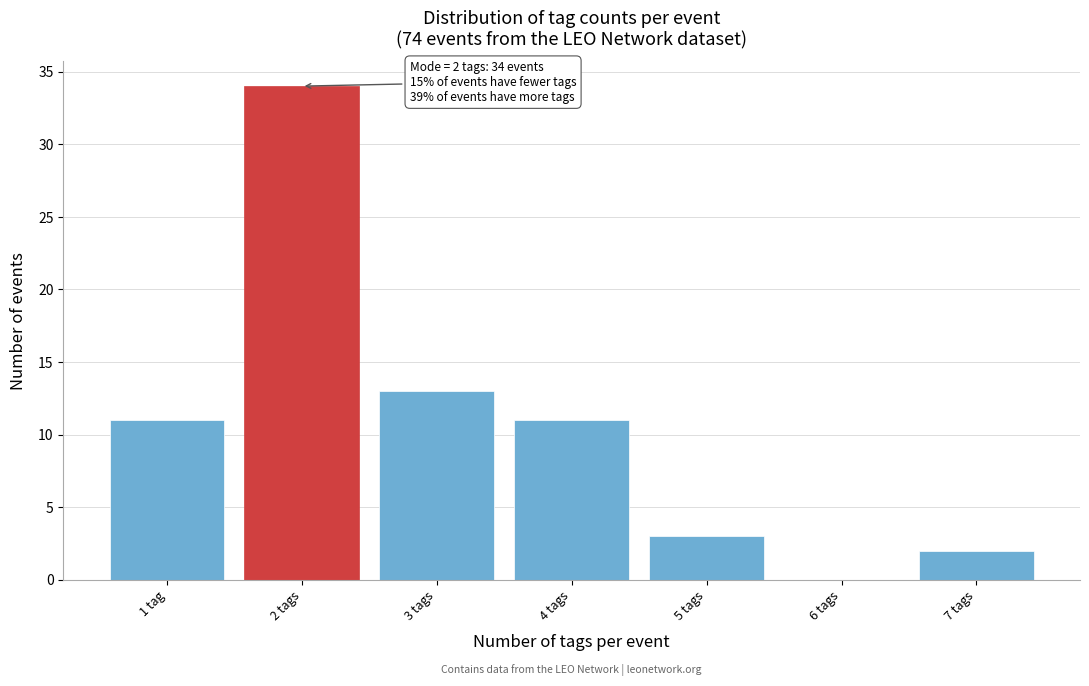

Reading left to right, what are all the values shown in this chart?

1 tag=11	2 tags=34	3 tags=13	4 tags=11	5 tags=3	6 tags=0	7 tags=2